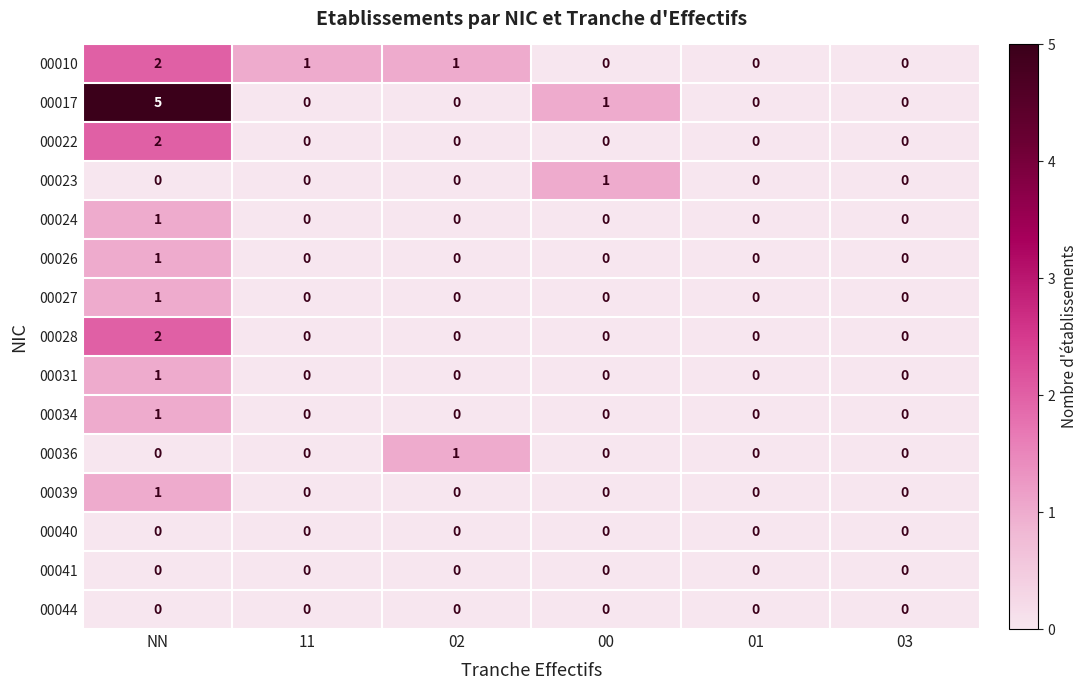

What is the total value across all series at NN?

17